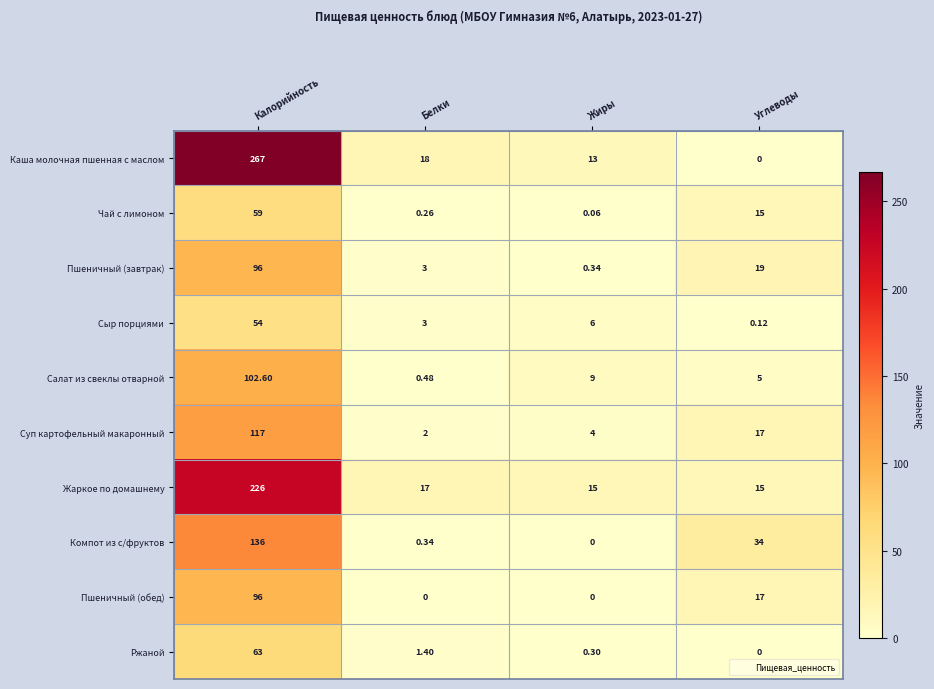

Count the number of data series in this chart.

10